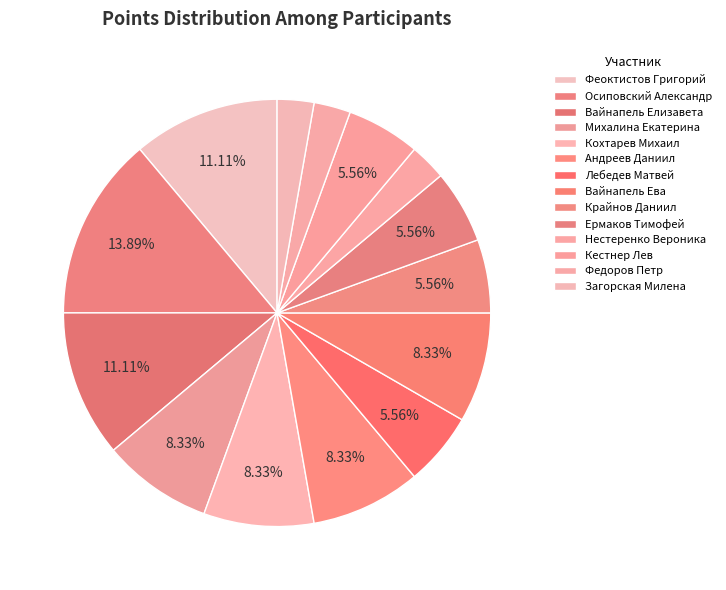

To the nearest percent, what percentage of the pie is Кестнер Лев?

6%